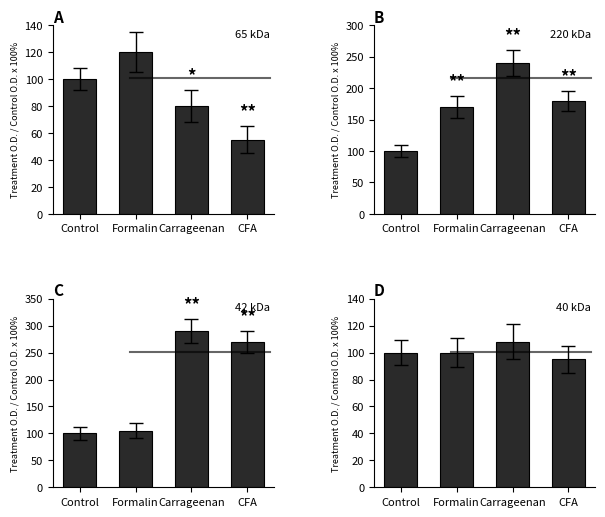

What is the approximate value of D at Formalin, to the nearest 5?

100